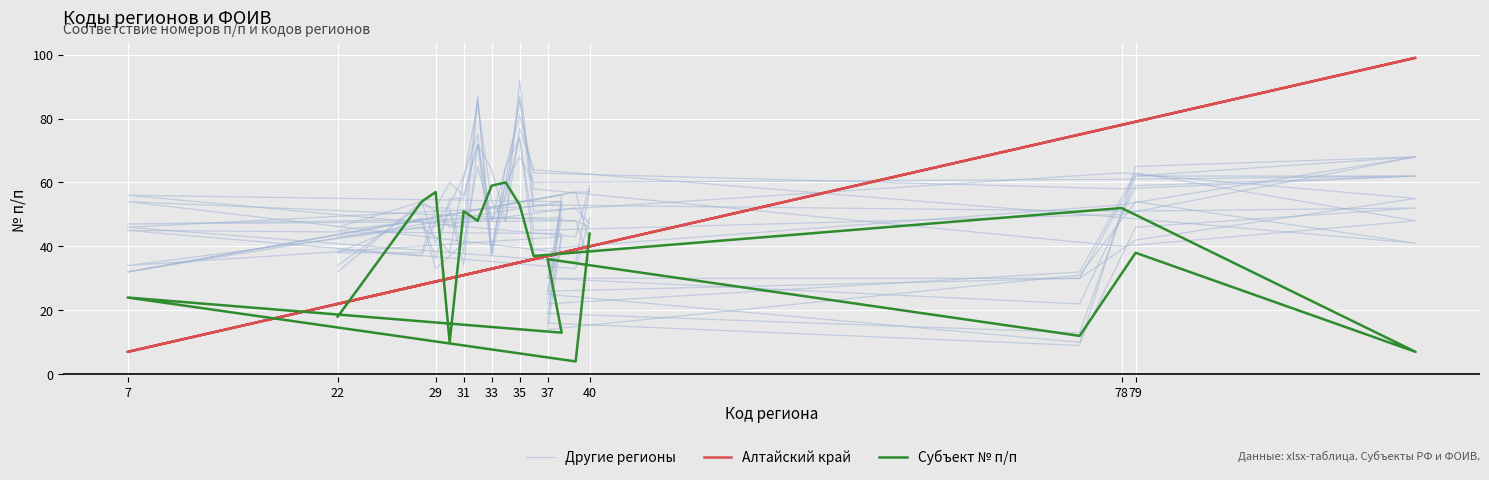

True or false: Другие регионы has a value of 28 at 29.

False